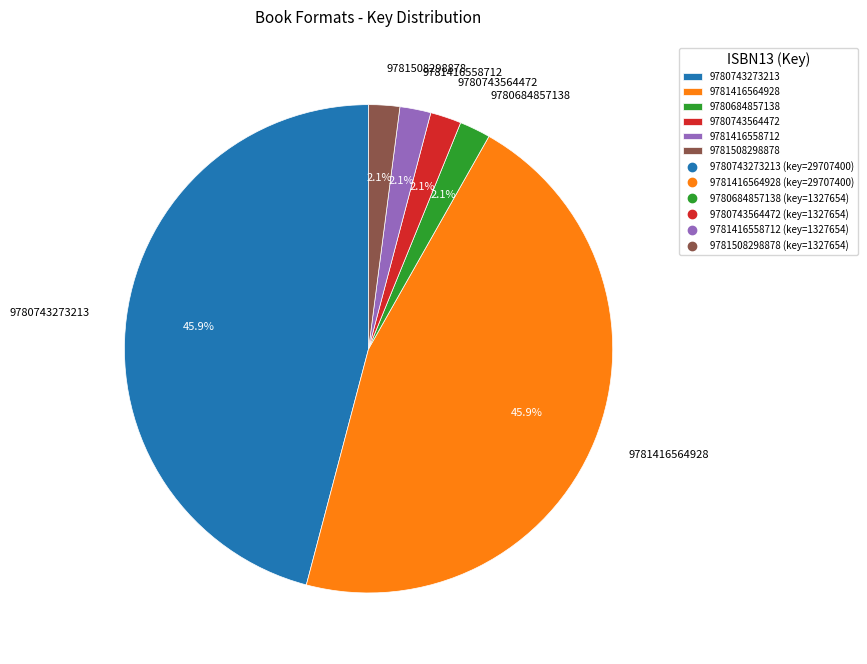

What percentage is the 9781416558712 slice, to the nearest percent?

2%